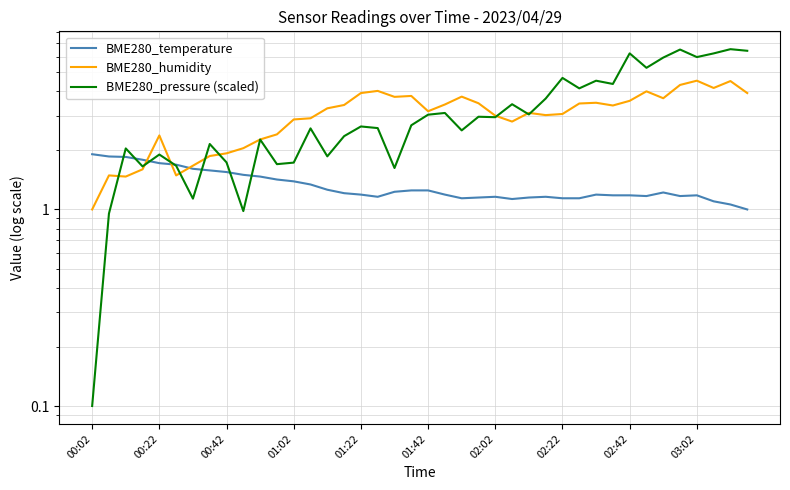

Which series has the widest spread of values?

BME280_pressure (scaled)